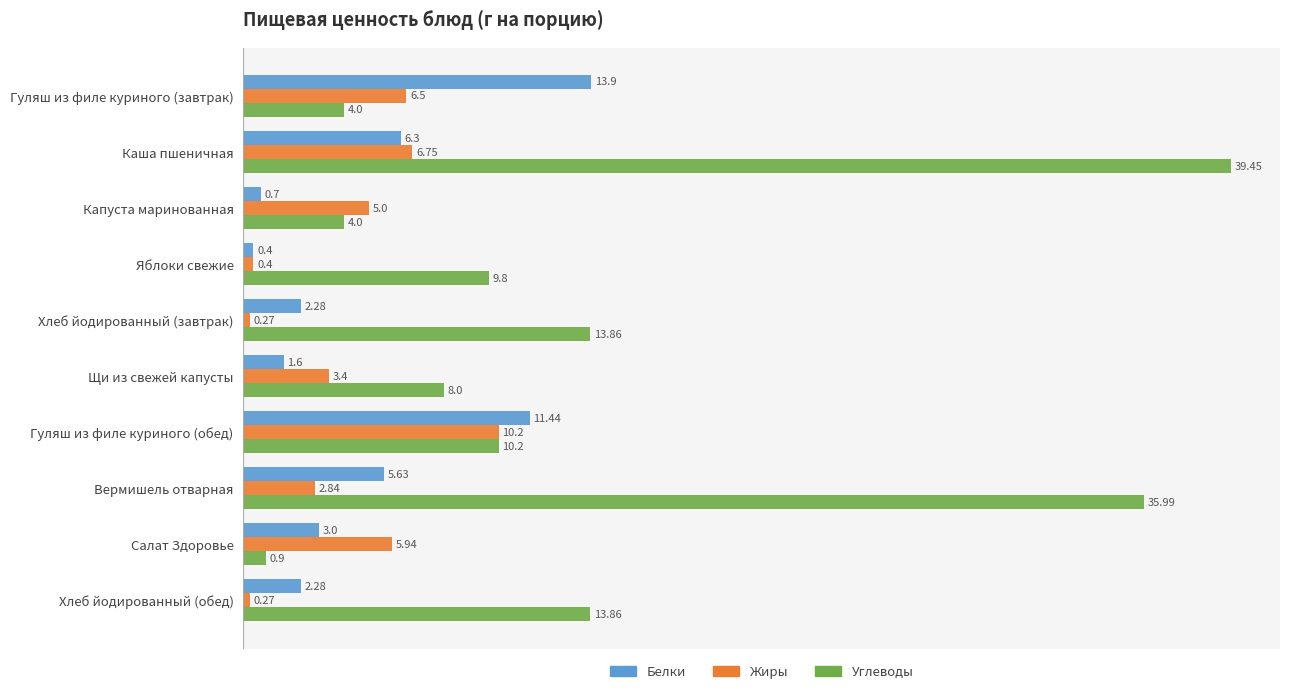

Where is Белки nearest to the value 7?

Каша пшеничная